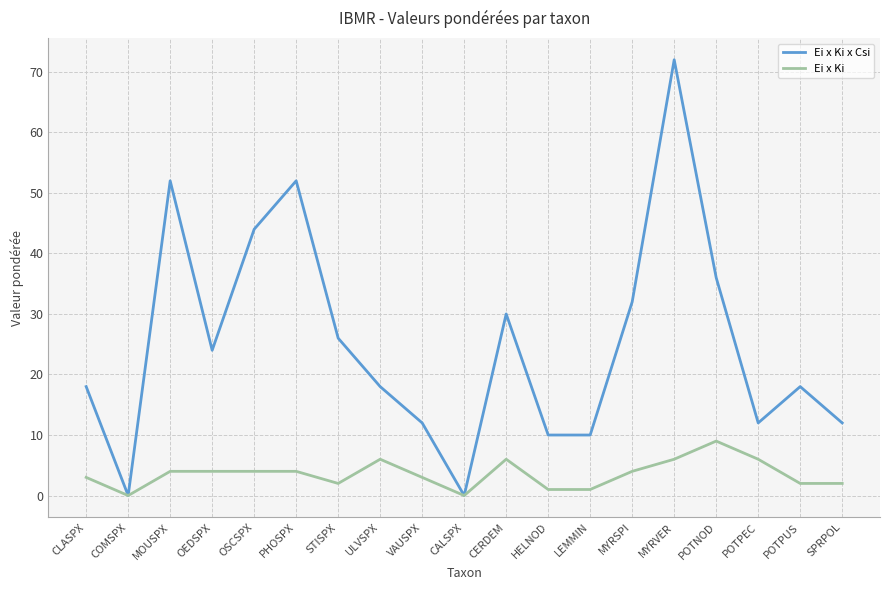

Which series has the widest spread of values?

Ei x Ki x Csi